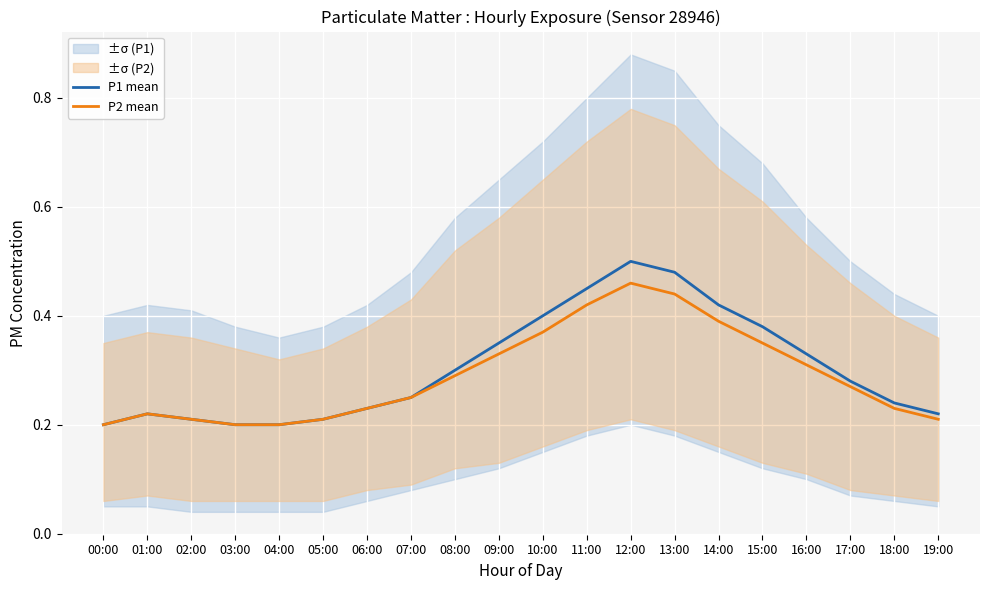

Which series changed the most between 03:00 and 17:00?

P1 mean